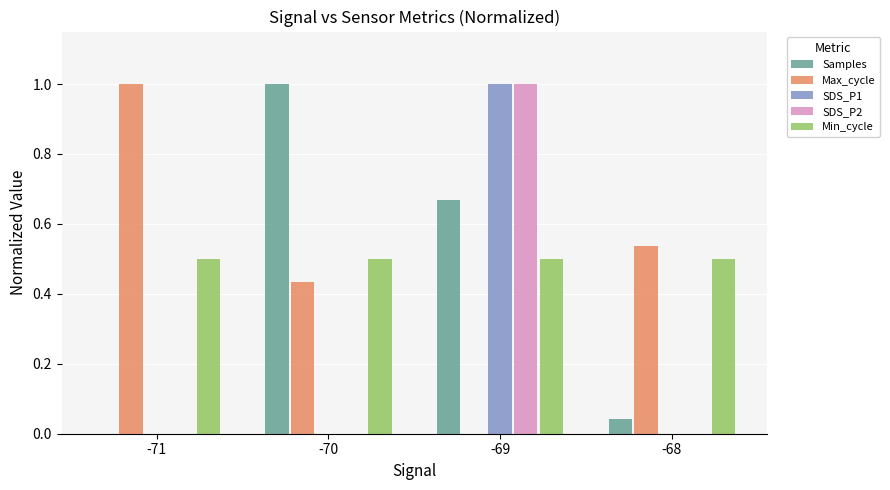

Which category has the highest value in the Samples series?

-70